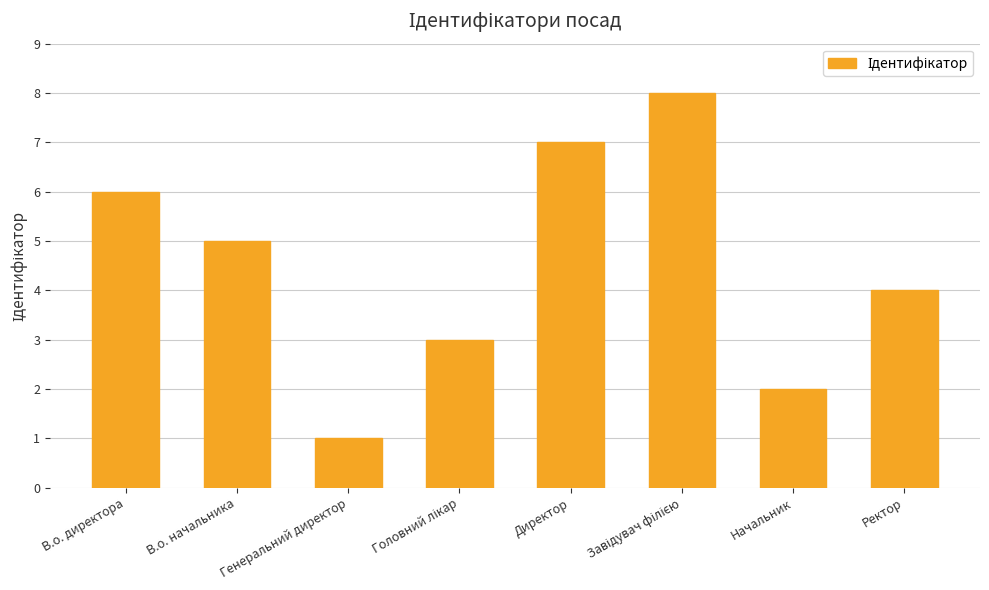

Between Директор and Начальник, which is larger?

Директор